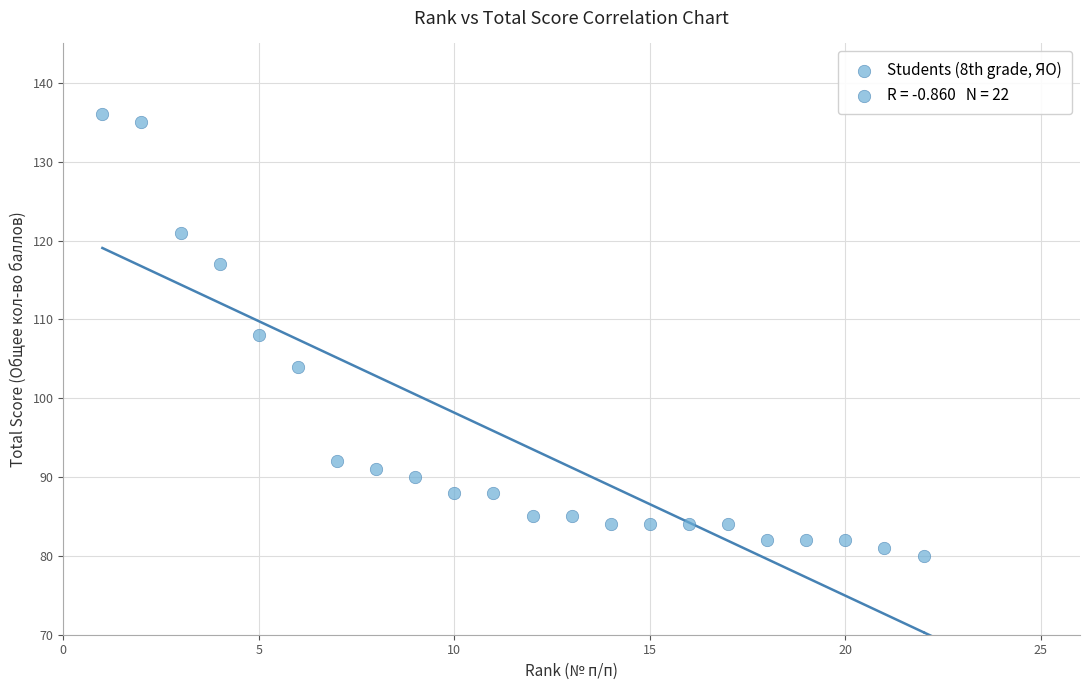

What is the range of X values (max minus min)?

21